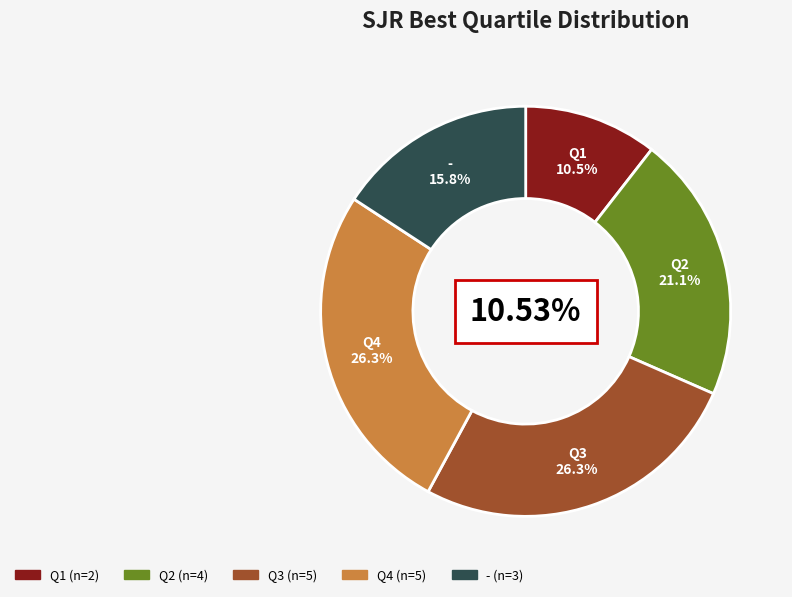

What is the change in value from Q2 to -?

-1